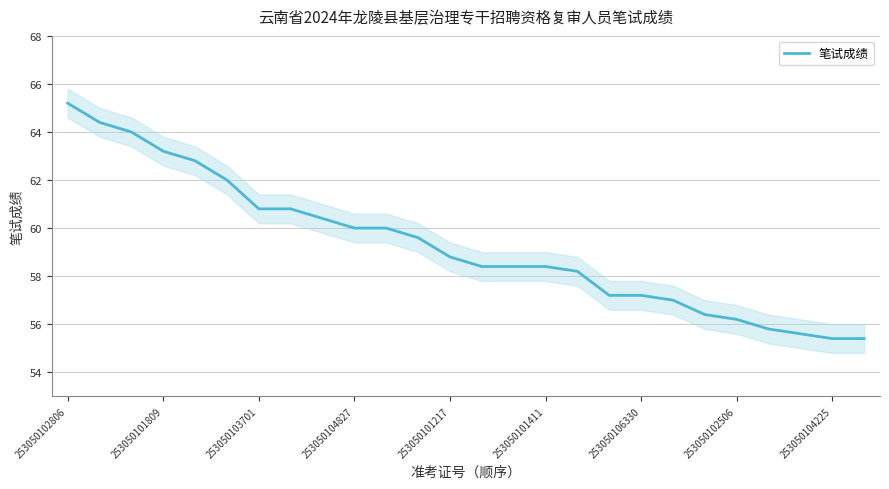

At which label does 笔试成绩 reach its peak?

253050102806